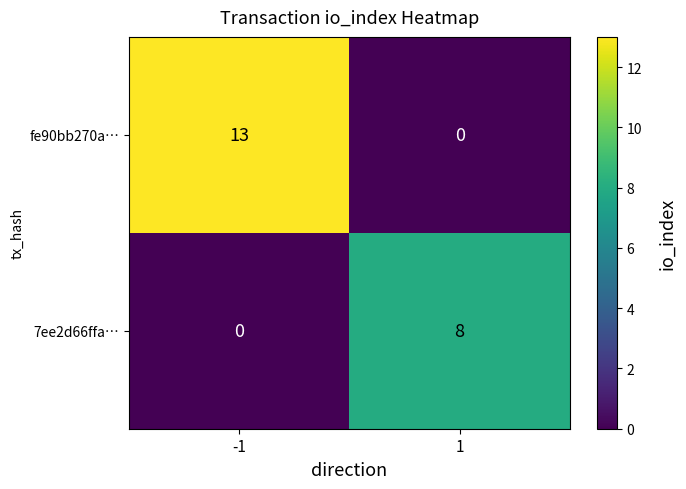

Which series has the largest total across all categories?

fe90bb270a…